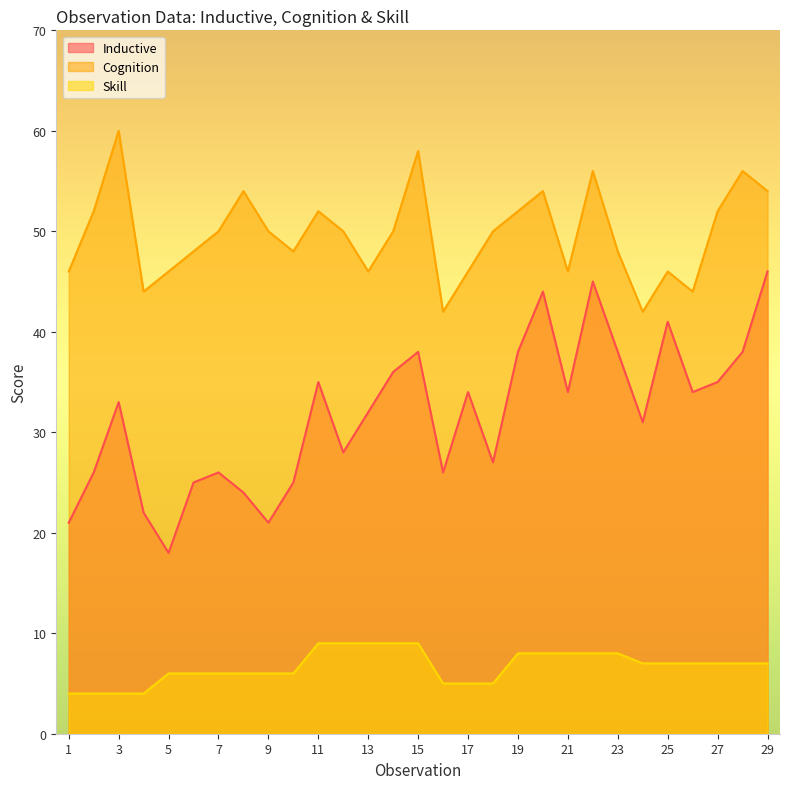

Which has a higher value, 2 or 27?

27